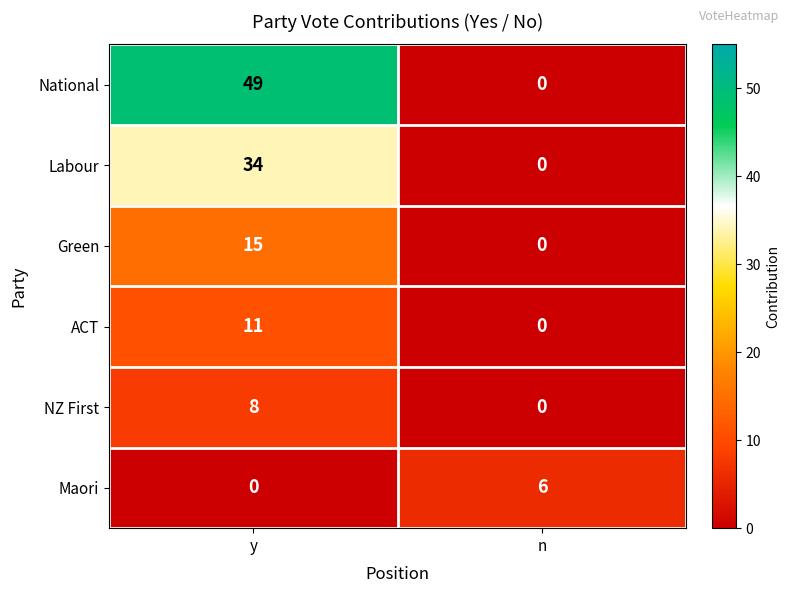

Reading left to right, extract all data points from this chart.

National: y=49	n=0
Labour: y=34	n=0
Green: y=15	n=0
ACT: y=11	n=0
NZ First: y=8	n=0
Maori: y=0	n=6